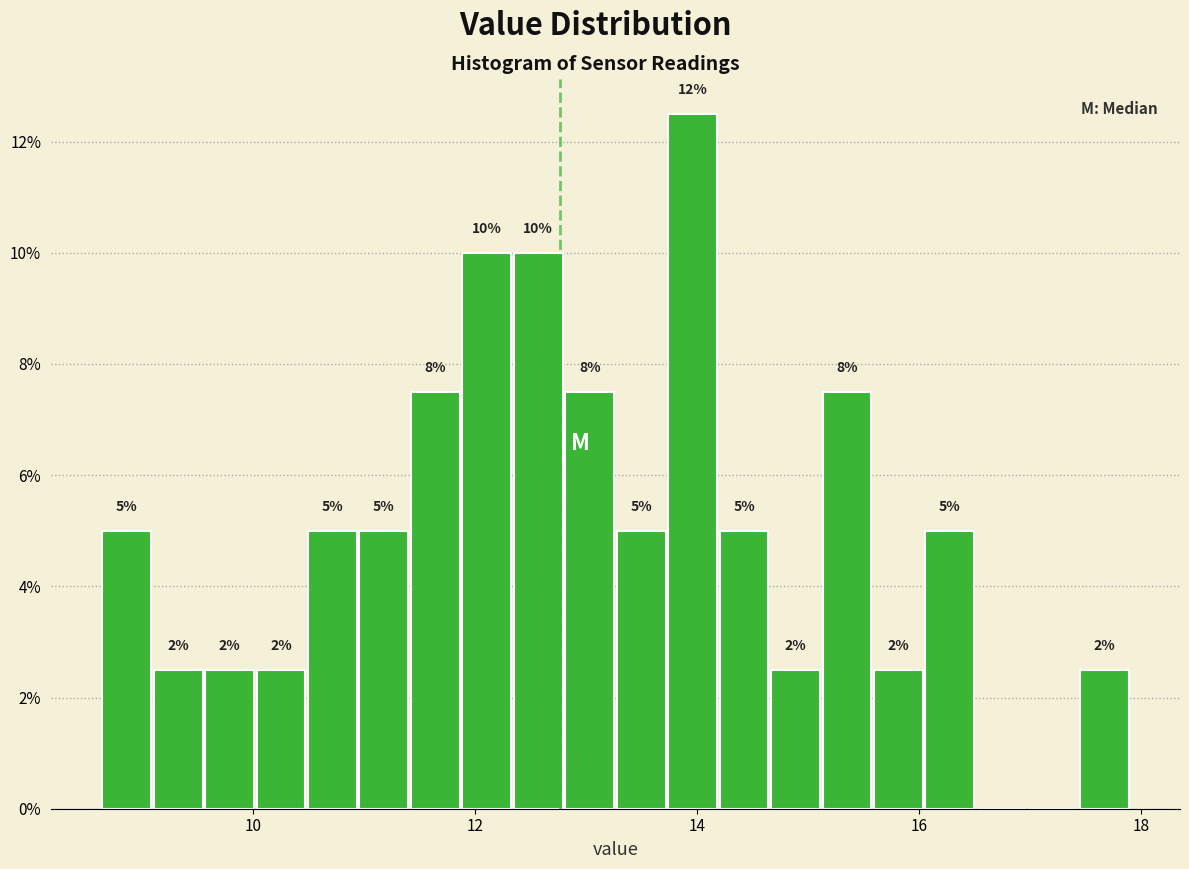

Read against the x-axis, roughly where is the centre of the tallest bar?

14.0